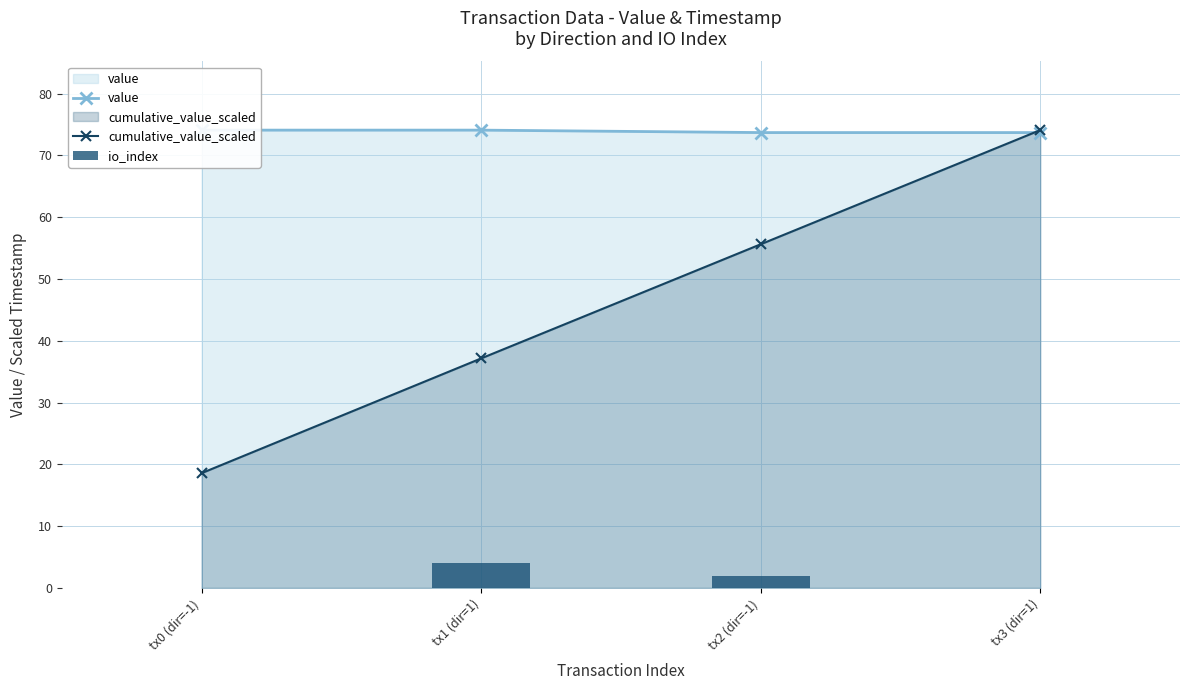

Between tx0 (dir=-1) and tx3 (dir=1), which series saw the biggest shift?

cumulative_value_scaled